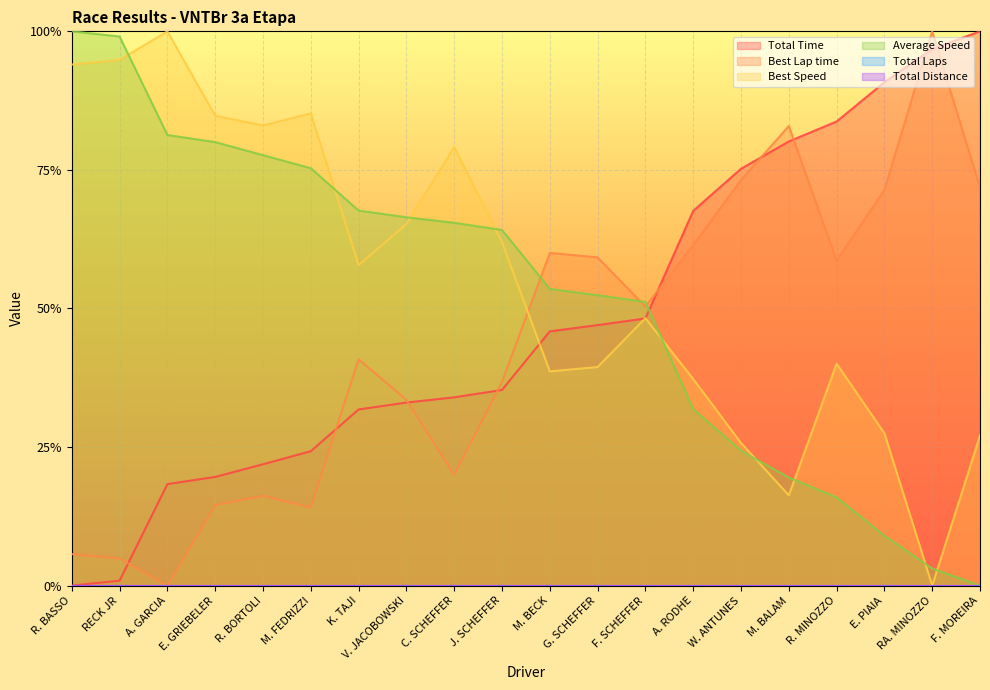

At how many categories does at least one series exceed 0?

20